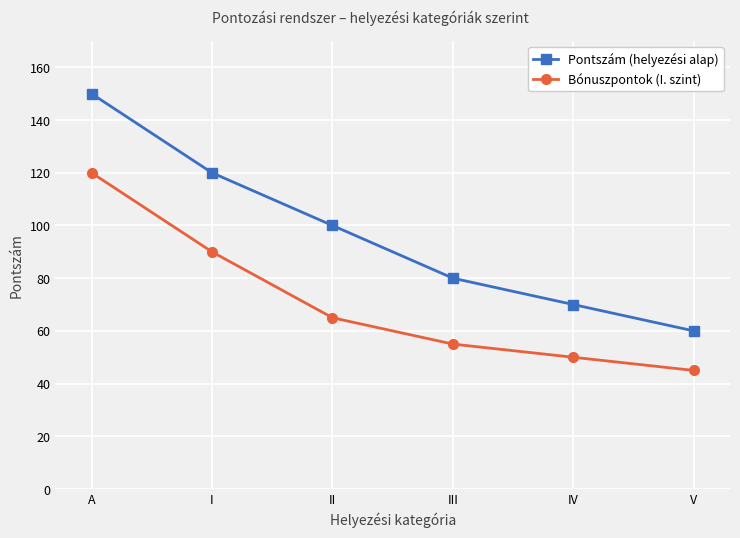

What is the maximum value shown in the chart?

150